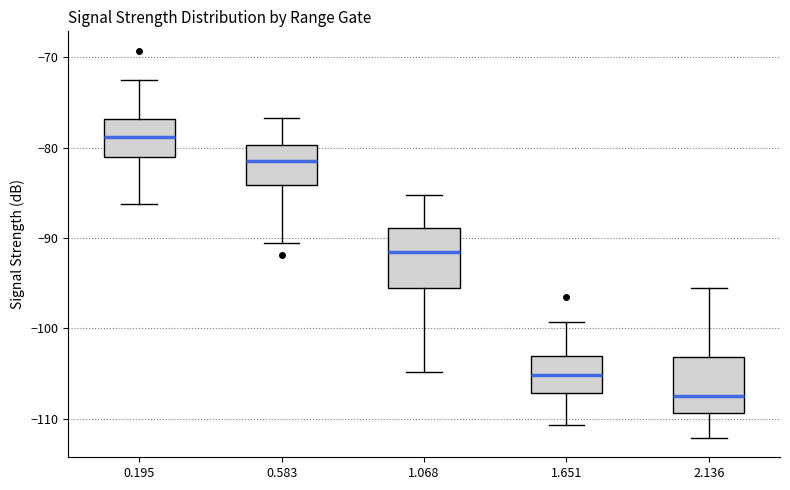

Which box has the lowest median line?

2.136